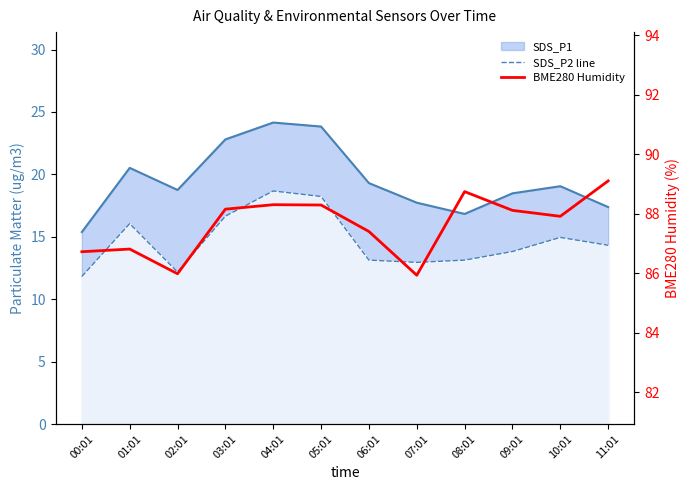

Which series has the largest range (max minus min)?

SDS_P1 line